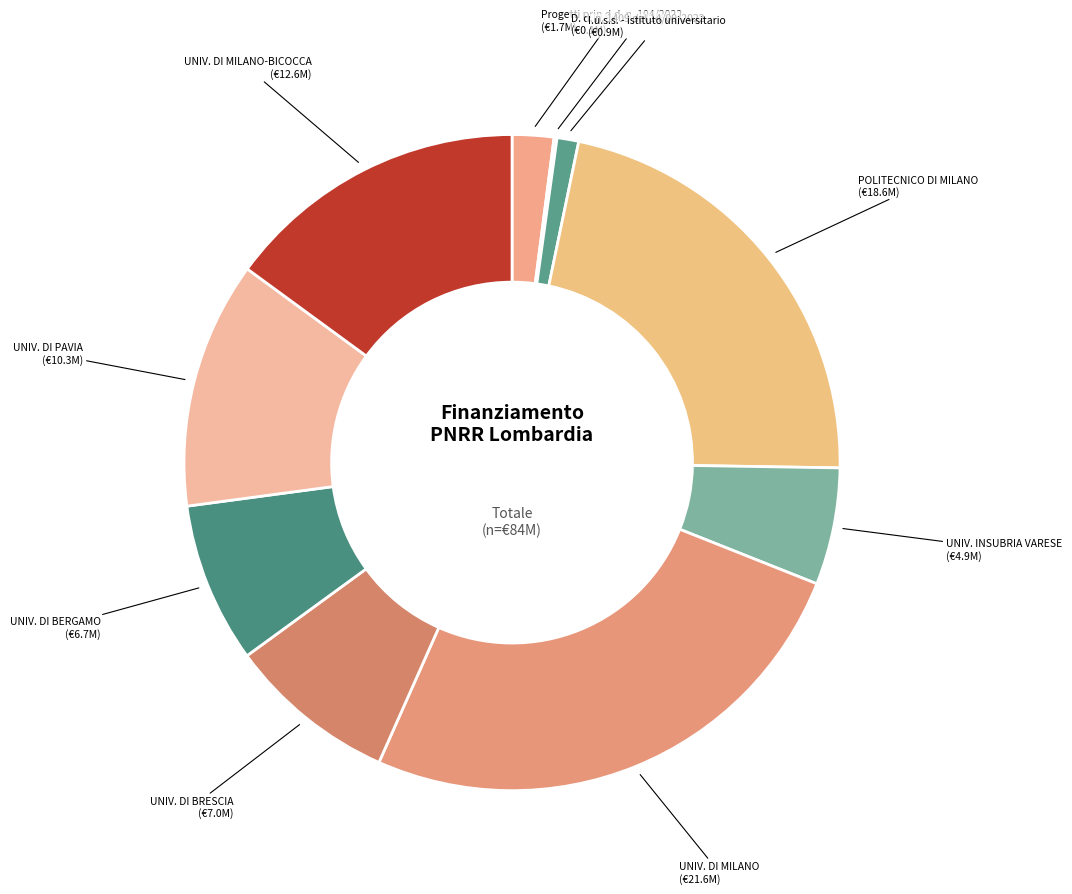

Does any single category account for the majority?

No